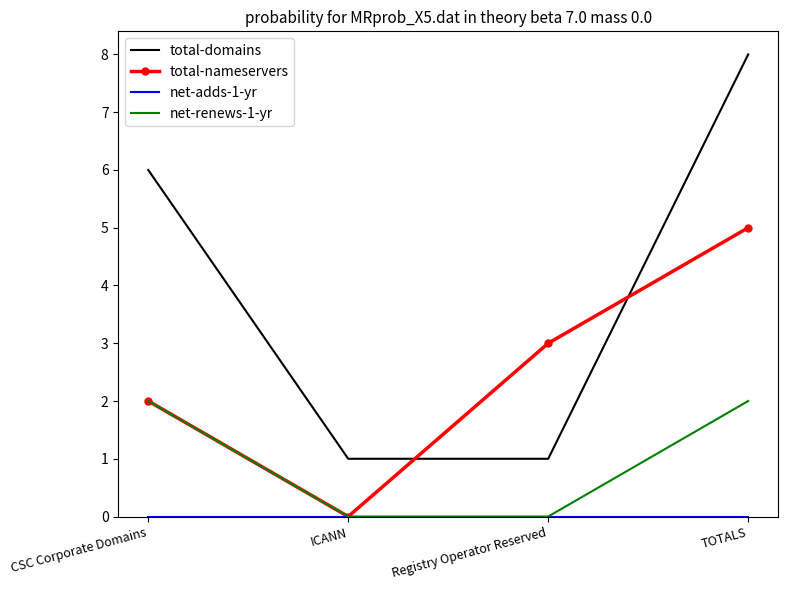

The total-nameservers series shows 1 at CSC Corporate Domains. True or false?

False